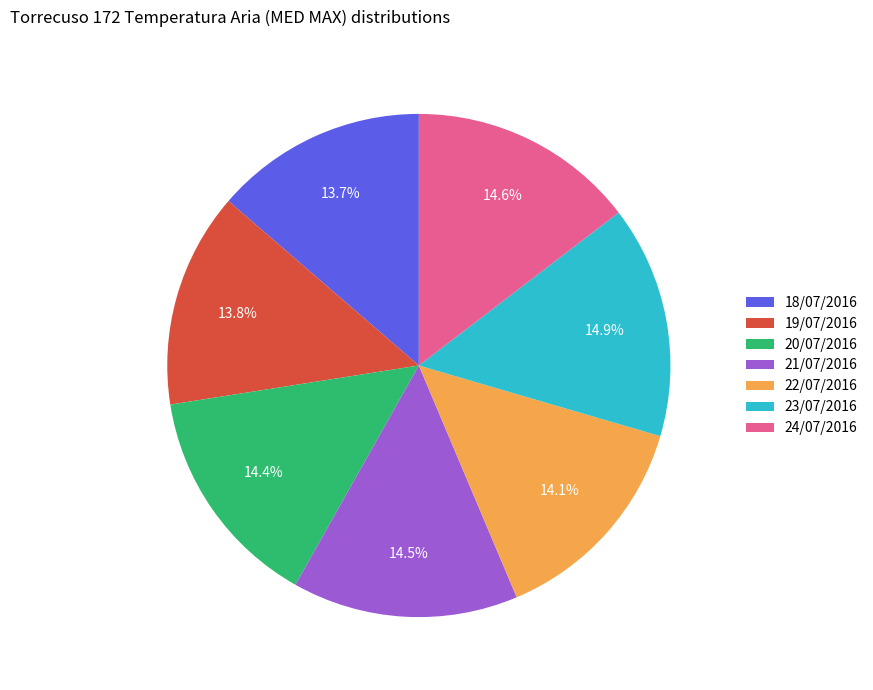

Does 19/07/2016 represent more than half of the total?

No